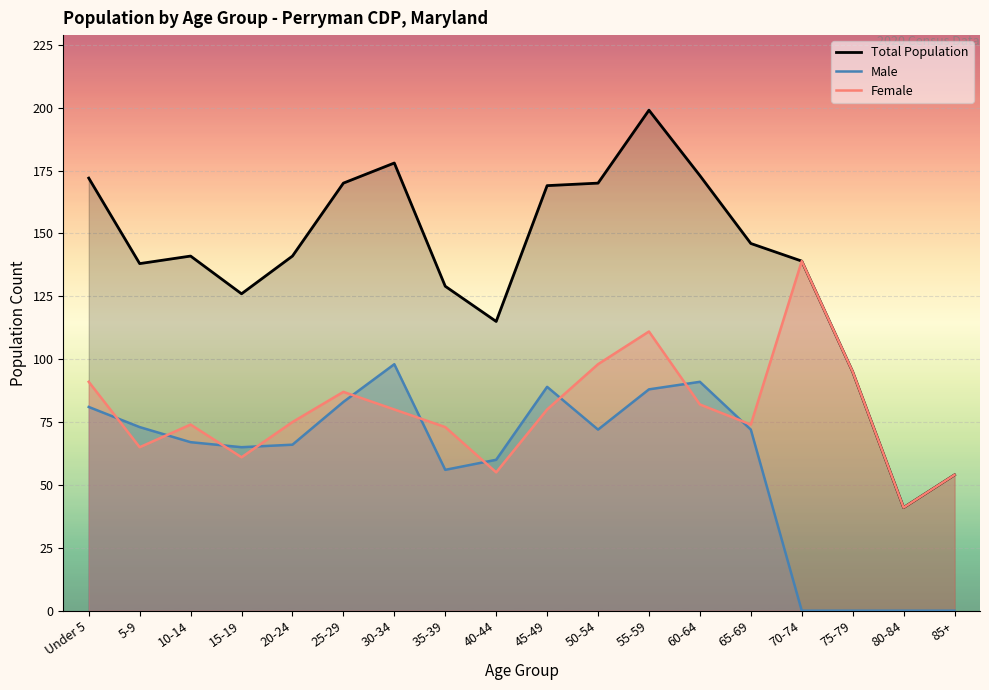

What is the total value across all series at 5-9?

276